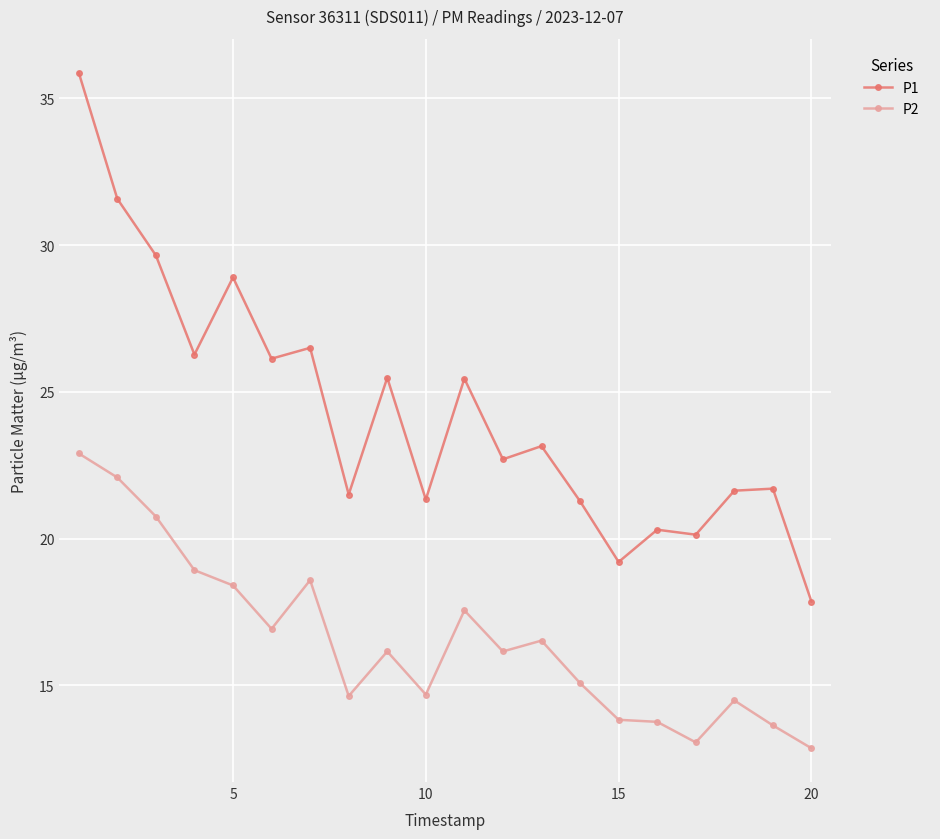

Which series has the largest total across all categories?

P1